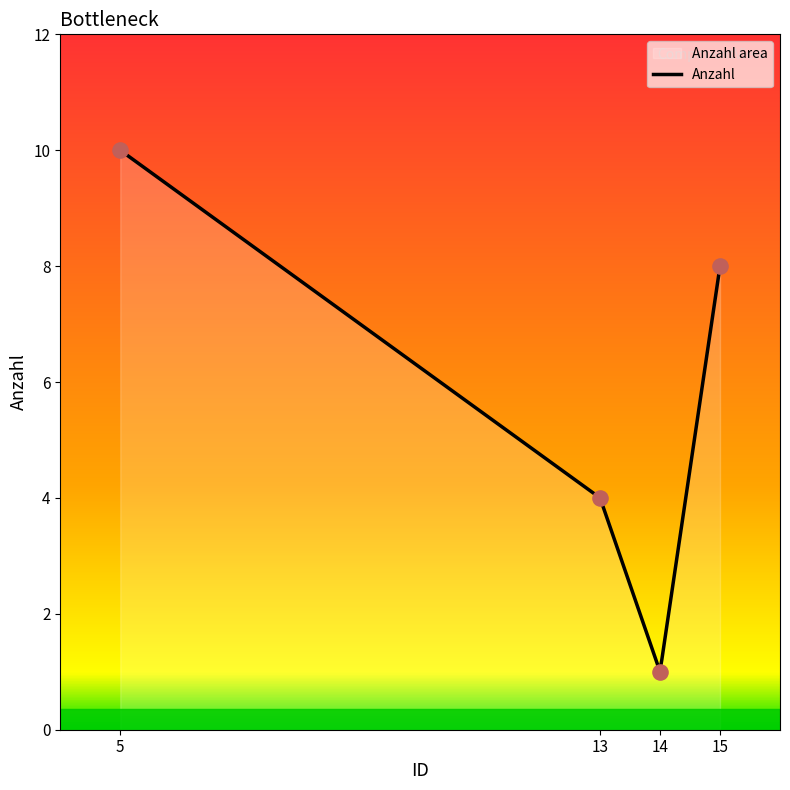

Approximately how many times larger is the value at 13 compared to 15?

0.5